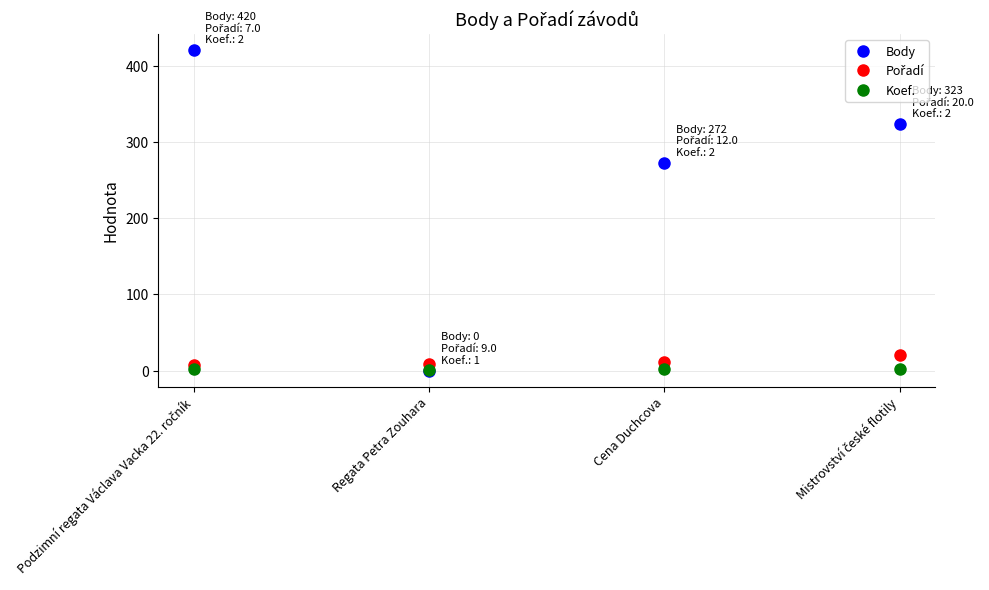

The Body series shows 422 at Cena Duchcova. True or false?

False